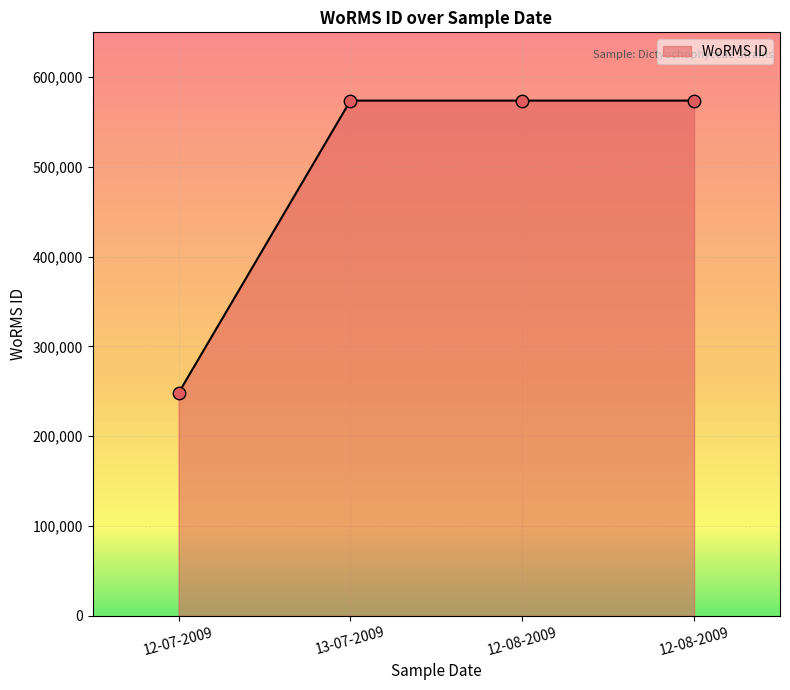

Between 12-08-2009 and 12-08-2009, which is larger?

12-08-2009